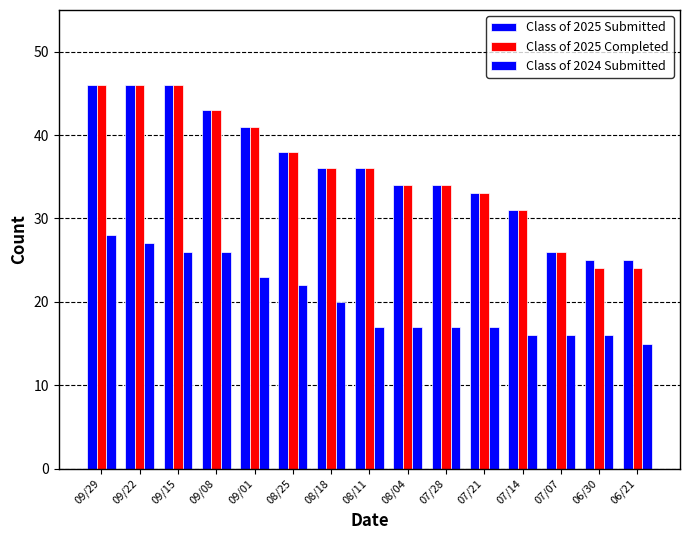

What is the label of the 8th bar from the right?

08/11